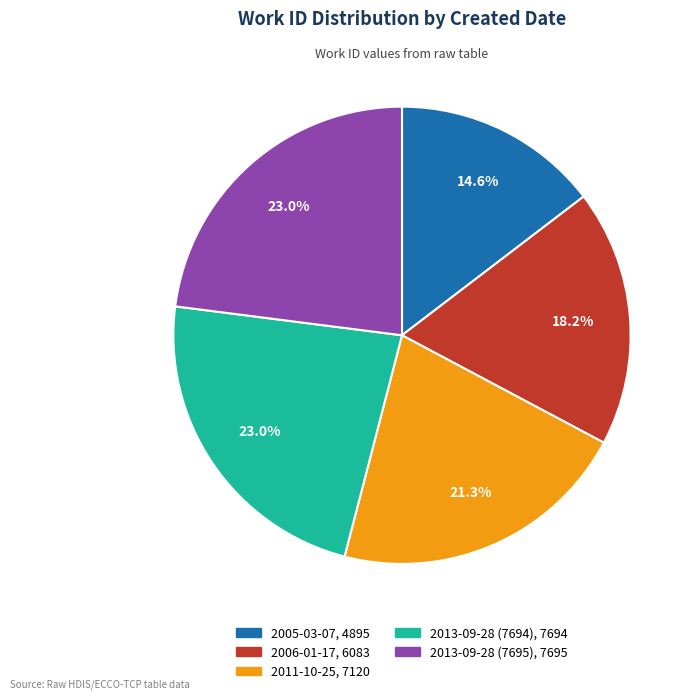

Which slice is the smallest?

2005-03-07